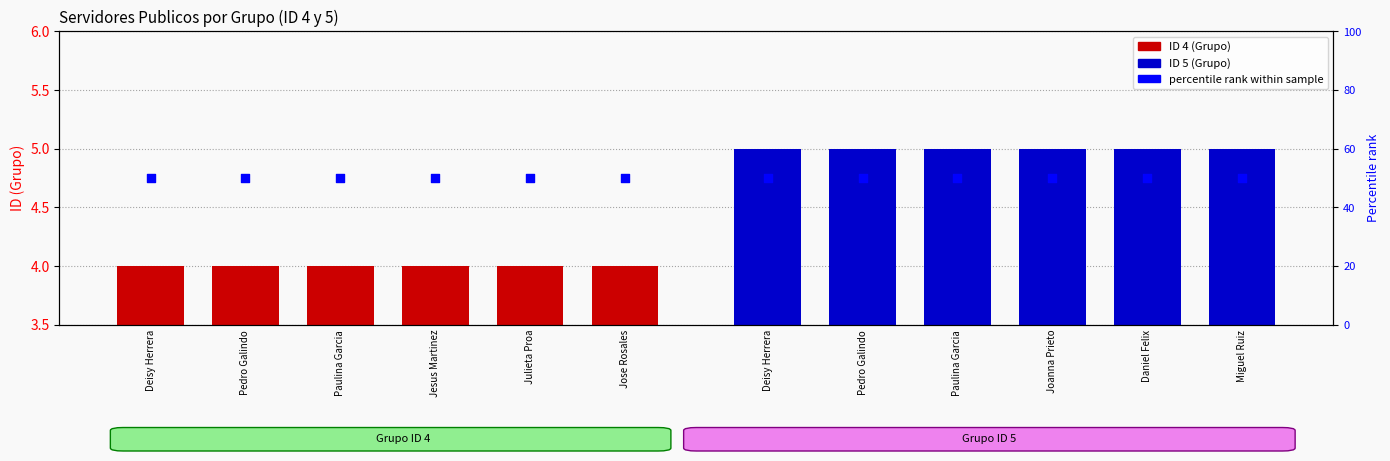

At which category is the sum across all series the highest?

Deisy Herrera